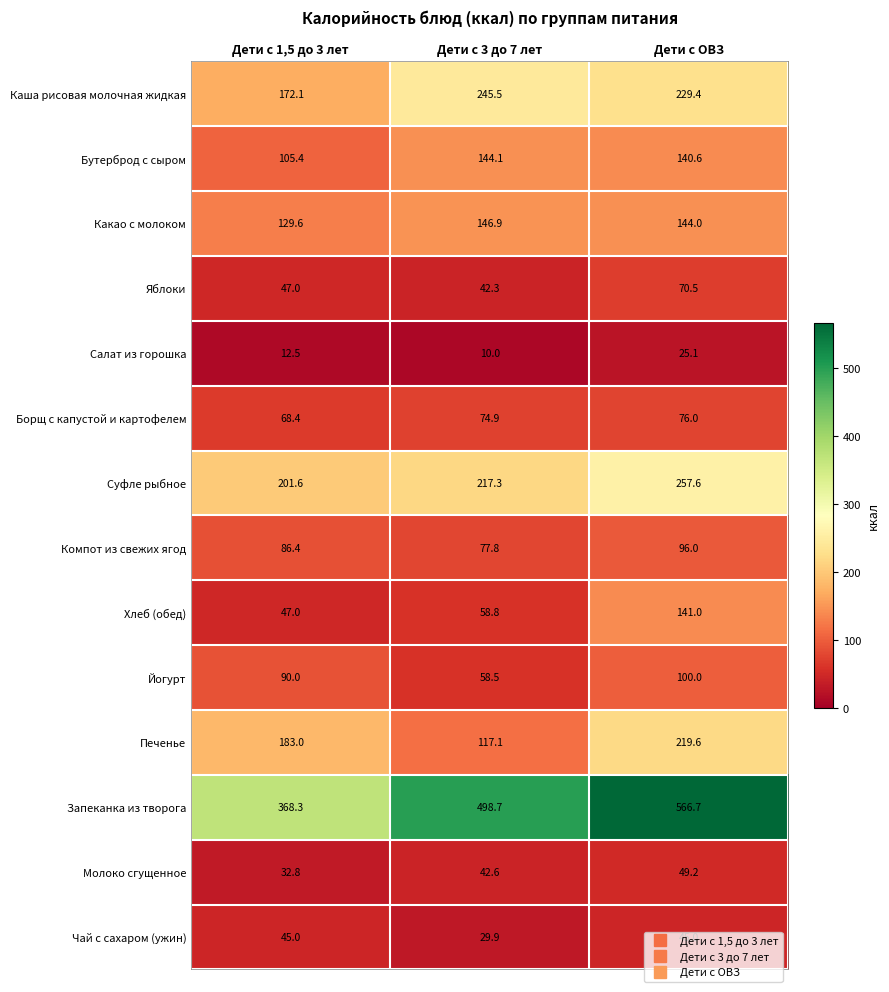

Is it true that Бутерброд с сыром equals 140.6 at Дети с ОВЗ?

True